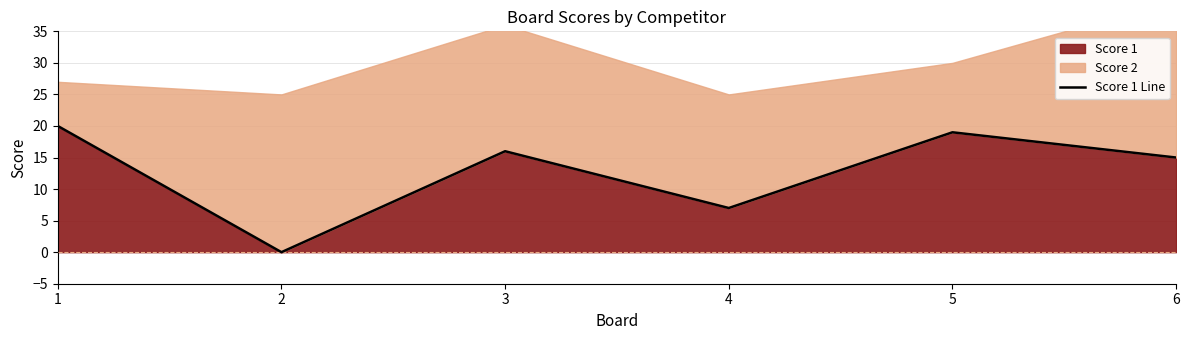

What is the value of the 4th point from the left?

7